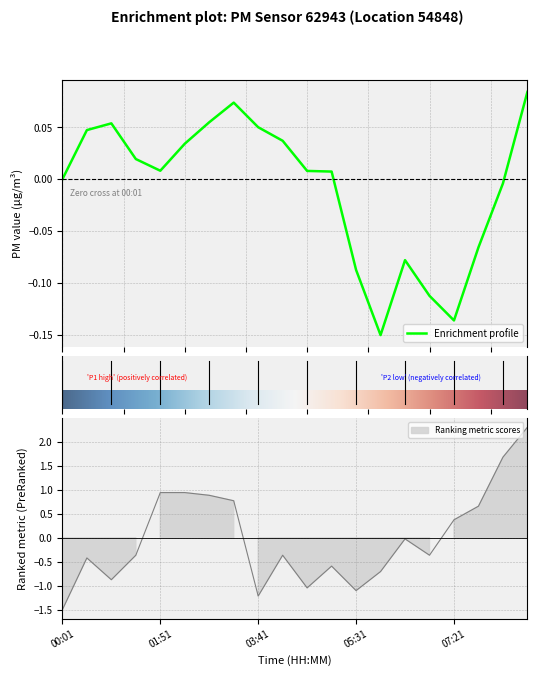

What is the label of the 18th point from the right?

00:56